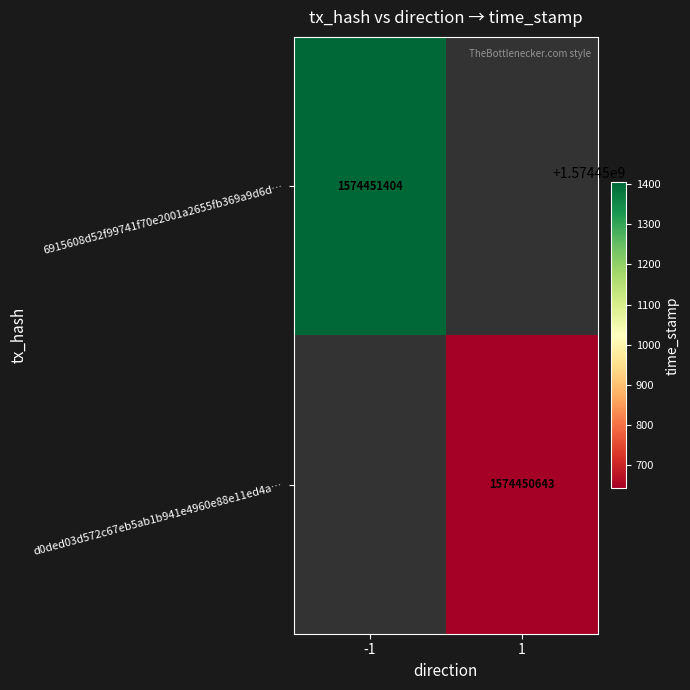

The 6915608d52f99741f70e2001a2655fb369a9d6d series shows 2354648140 at 1. True or false?

False